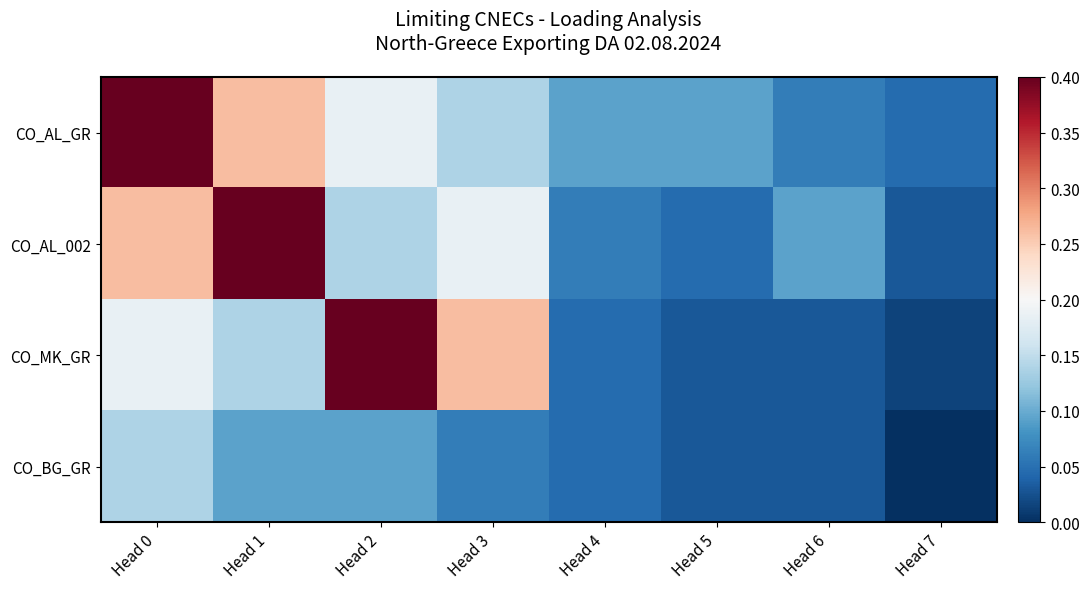

Which series has the widest spread of values?

CO_MK_GR